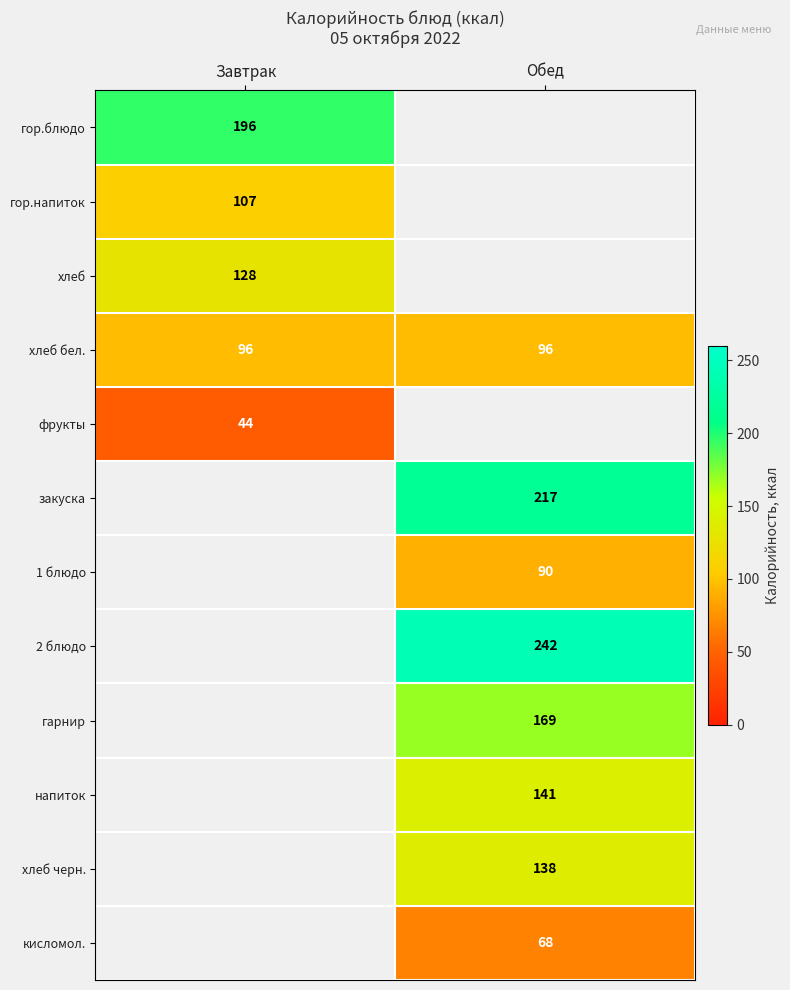

Is it true that гарнир equals 220 at Обед?

False